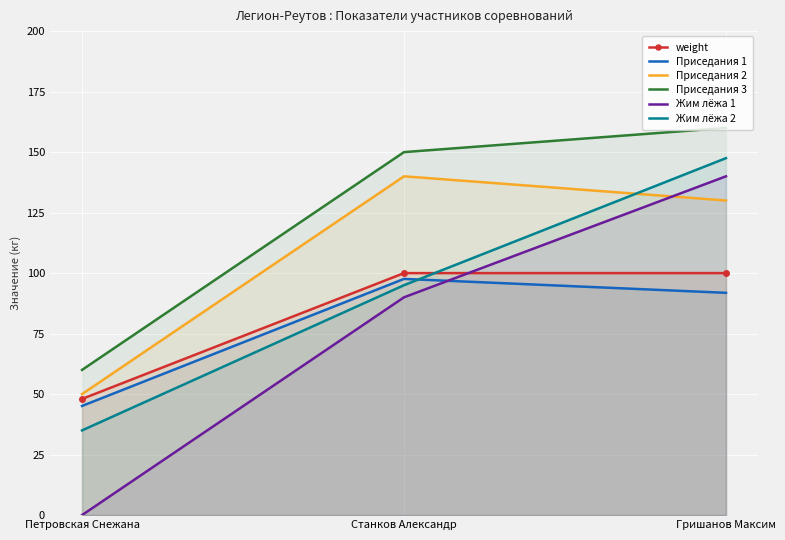

Which category has the lowest value in the Приседания 2 series?

Петровская Снежана